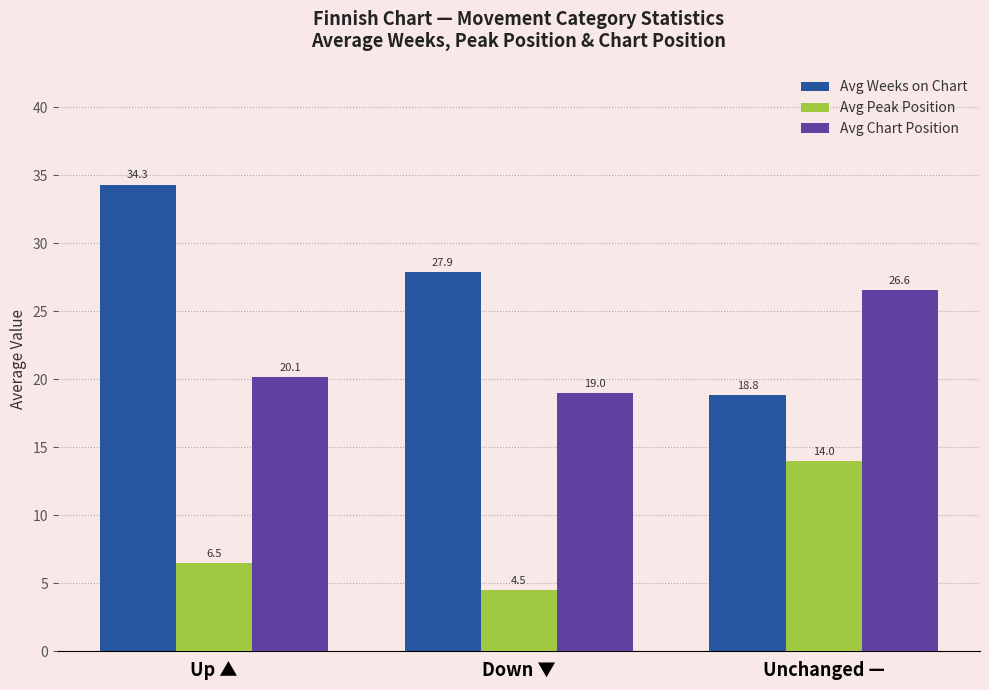

Reading left to right, transcribe all the data shown in this chart.

Avg Weeks on Chart: 34.3	27.9	18.8
Avg Peak Position: 6.5	4.5	14.0
Avg Chart Position: 20.1	19.0	26.6